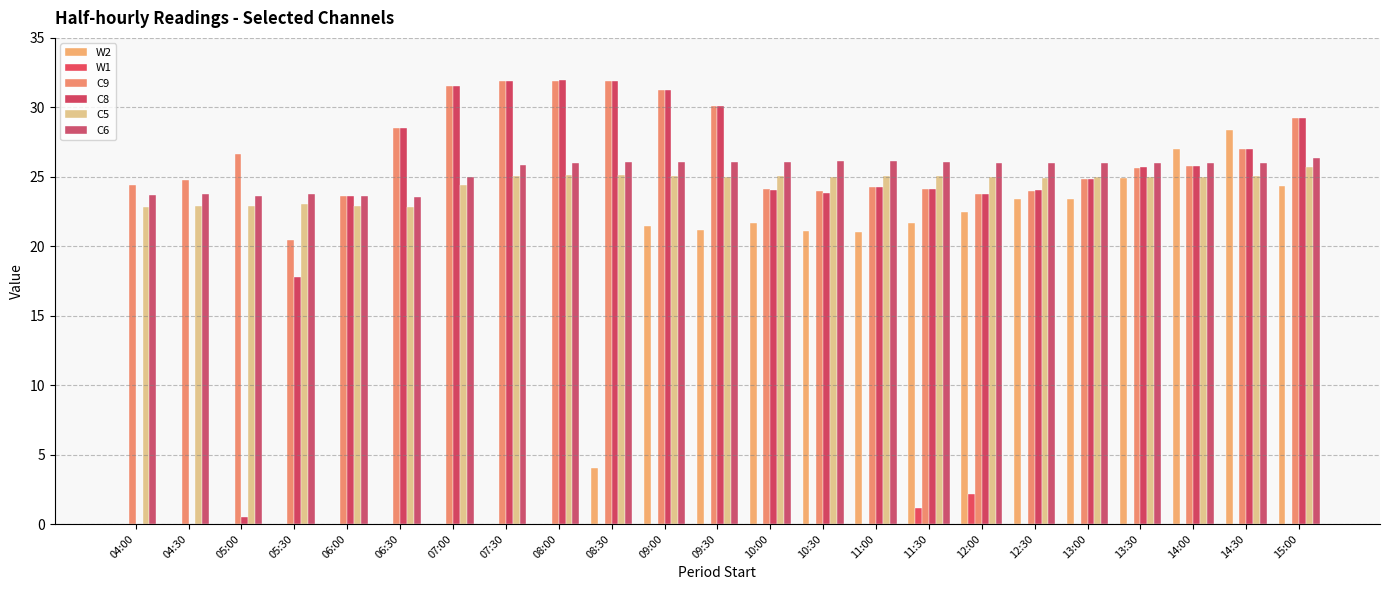

How many groups of bars are there?

23